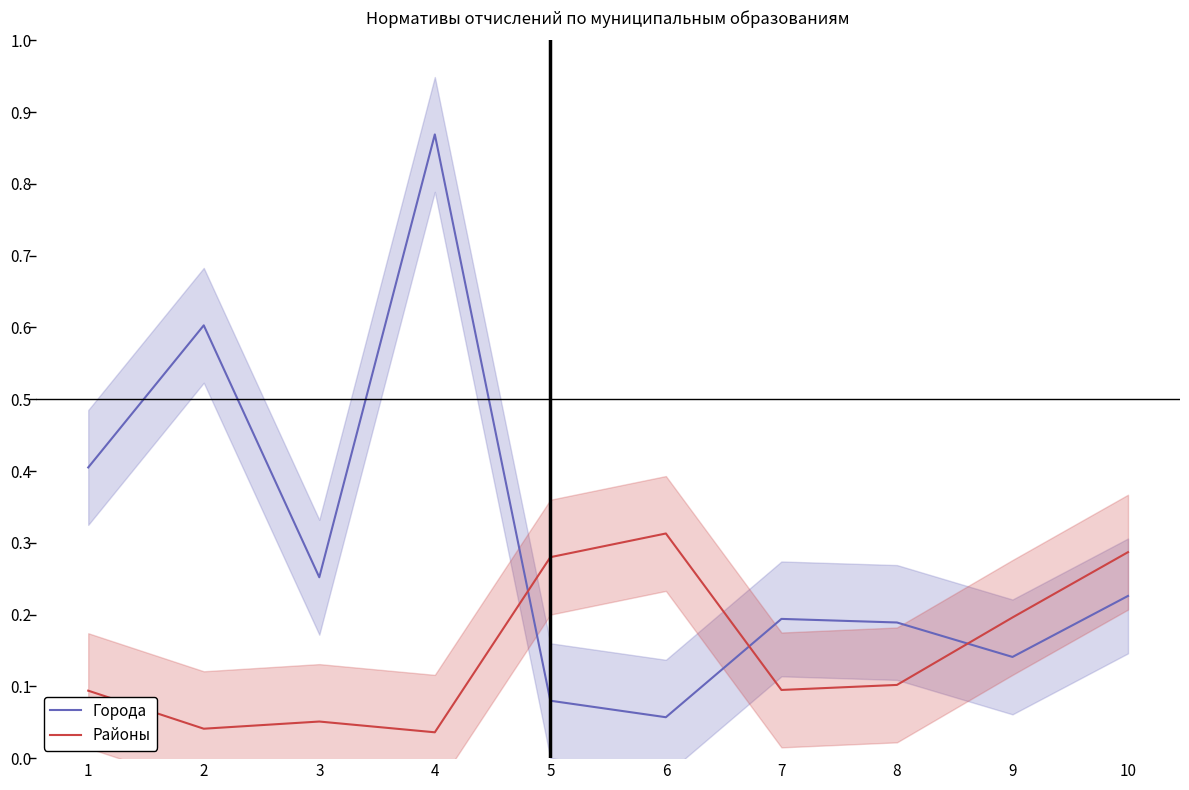

Between which two adjacent categories do Города and Районы first intersect?

4 and 5